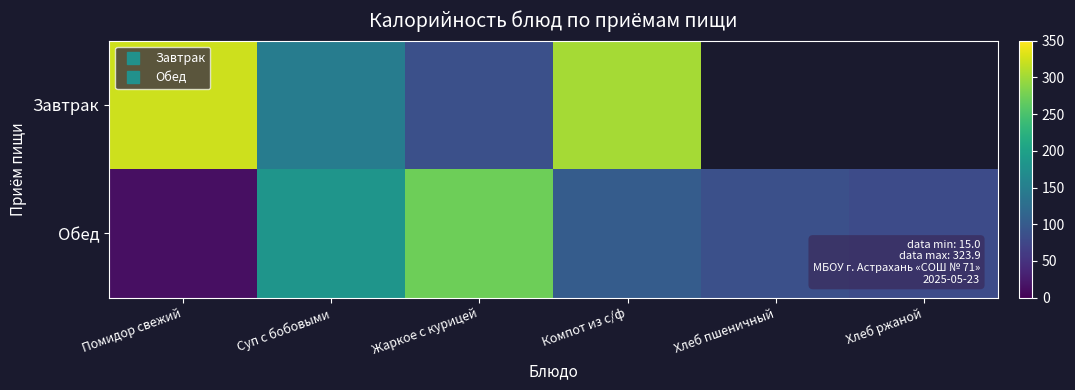

Where does the Обед series first go above 102?

Суп с бобовыми